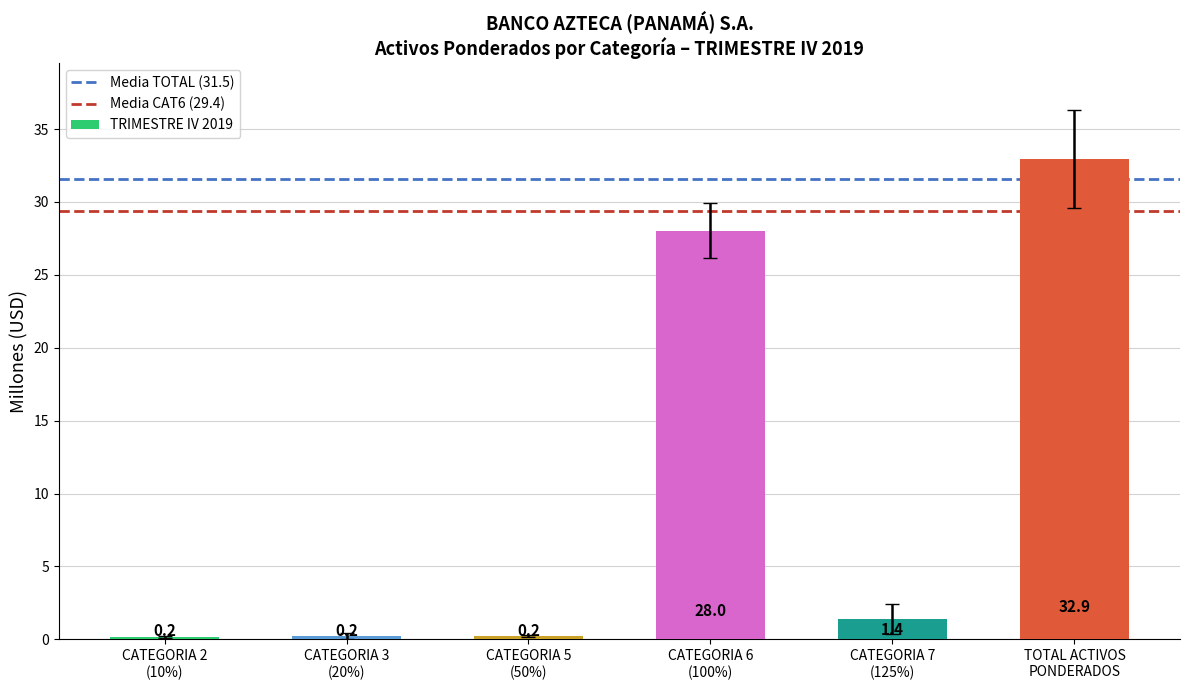

What is the minimum value shown in the chart?

0.2